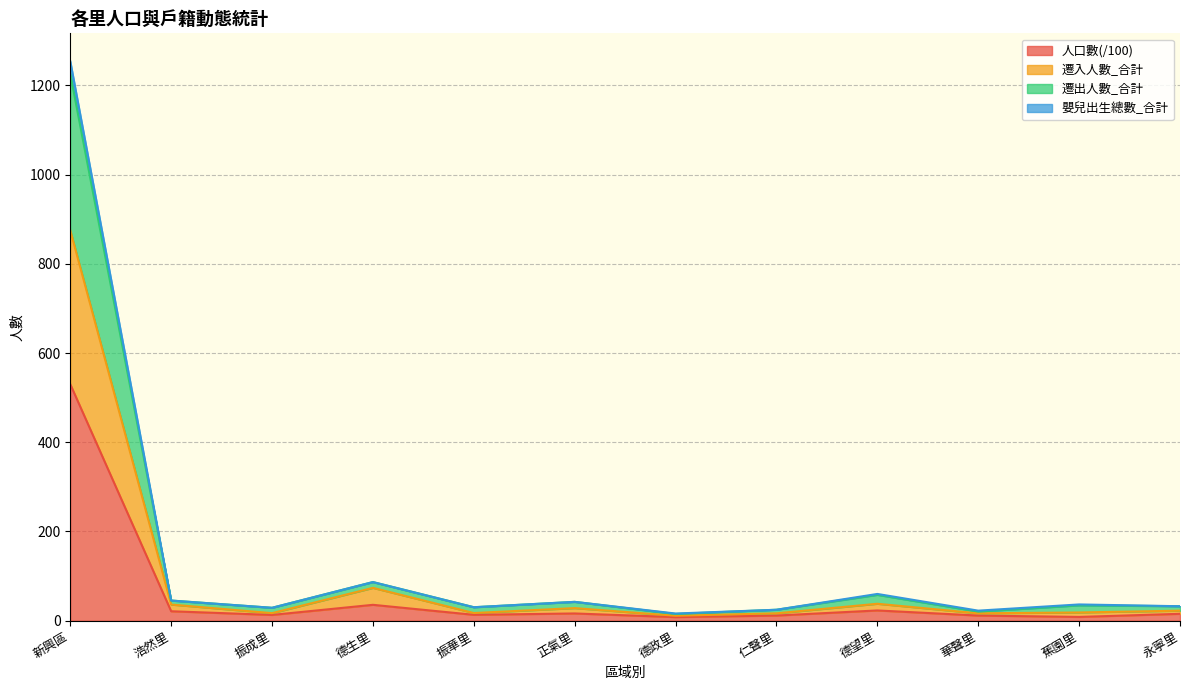

What is the difference between the 人口數 values at 德政里 and 振成里?

4.9